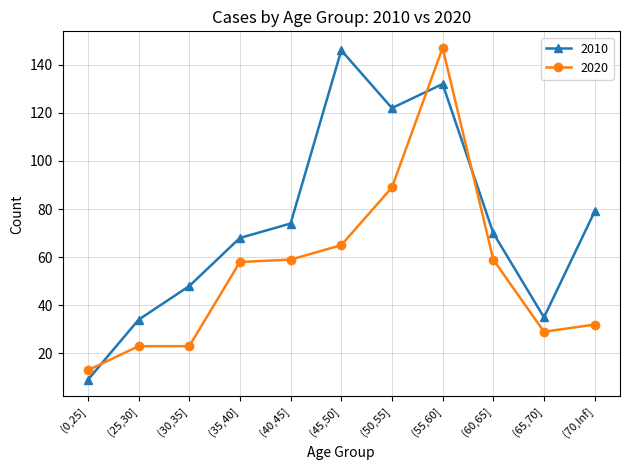

What is the minimum value for 2010?

9